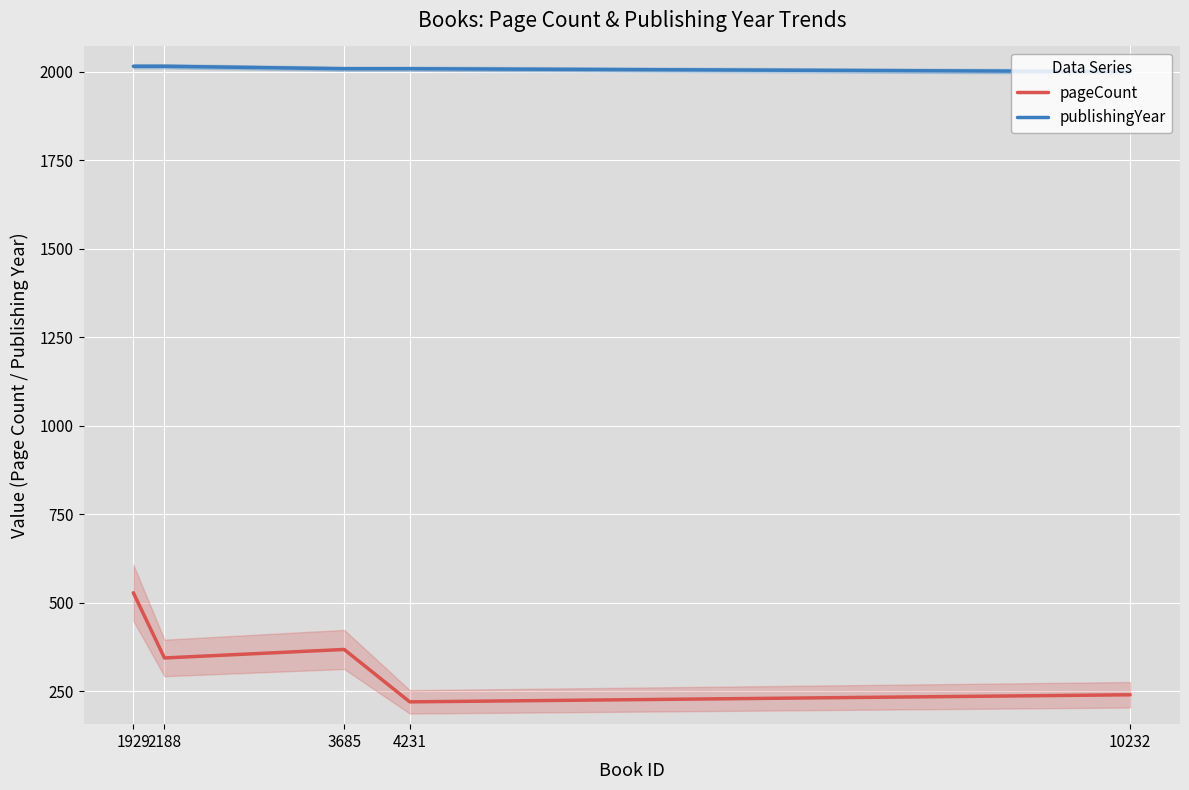

True or false: publishingYear and pageCount intersect in this chart.

False